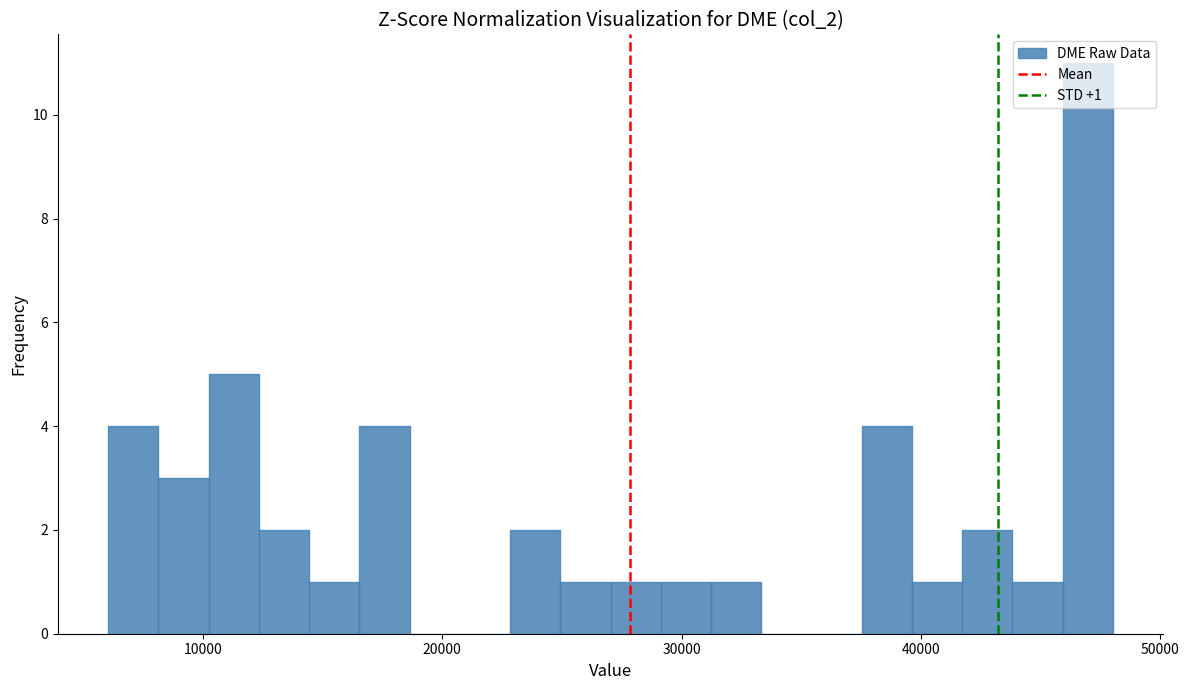

Read against the x-axis, roughly where is the centre of the tallest bar?

47000